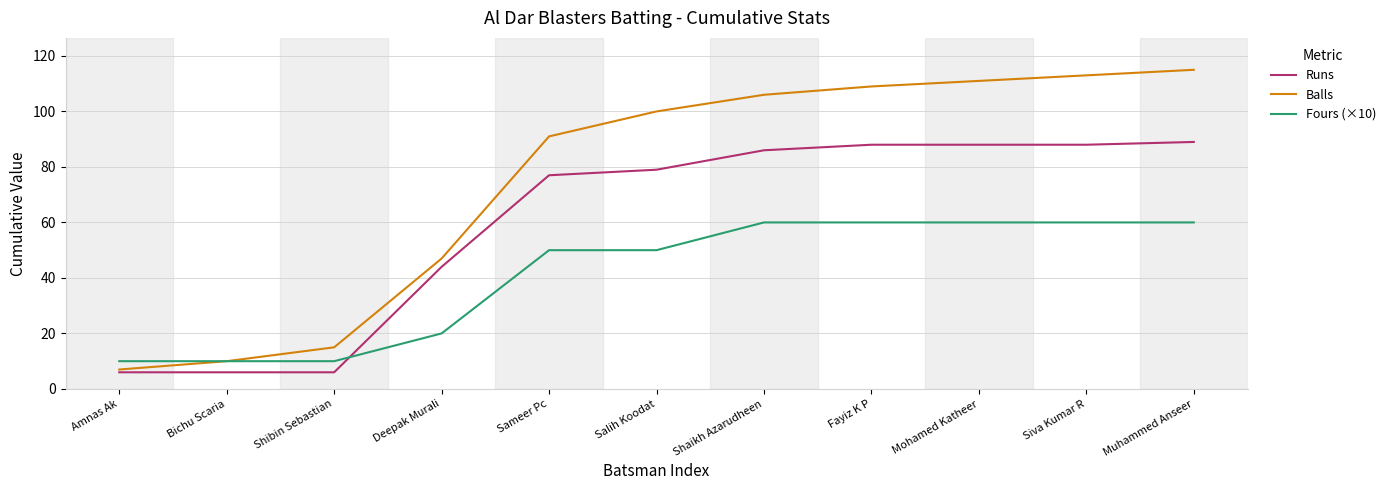

What is the spread (max minus min) of values at Bichu Scaria?

4